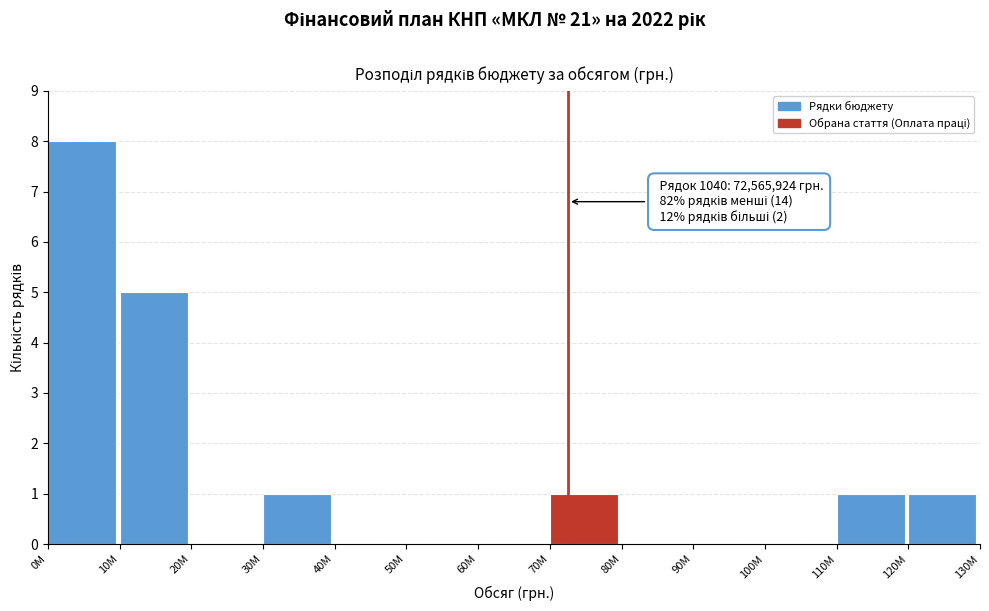

Reading right to left, list all the values displayed in this chart.

120М=1	110М=1	100М=0	90М=0	80М=0	70М=1	60М=0	50М=0	40М=0	30М=1	20М=0	10М=5	0М=8